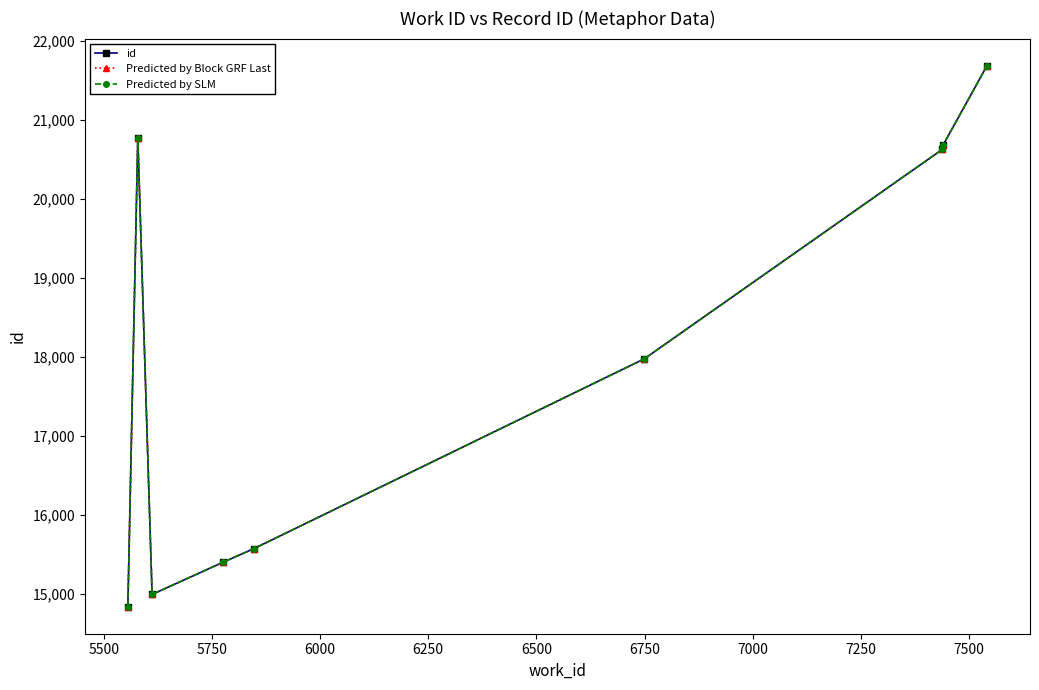

Does the chart have visible grid lines?

No